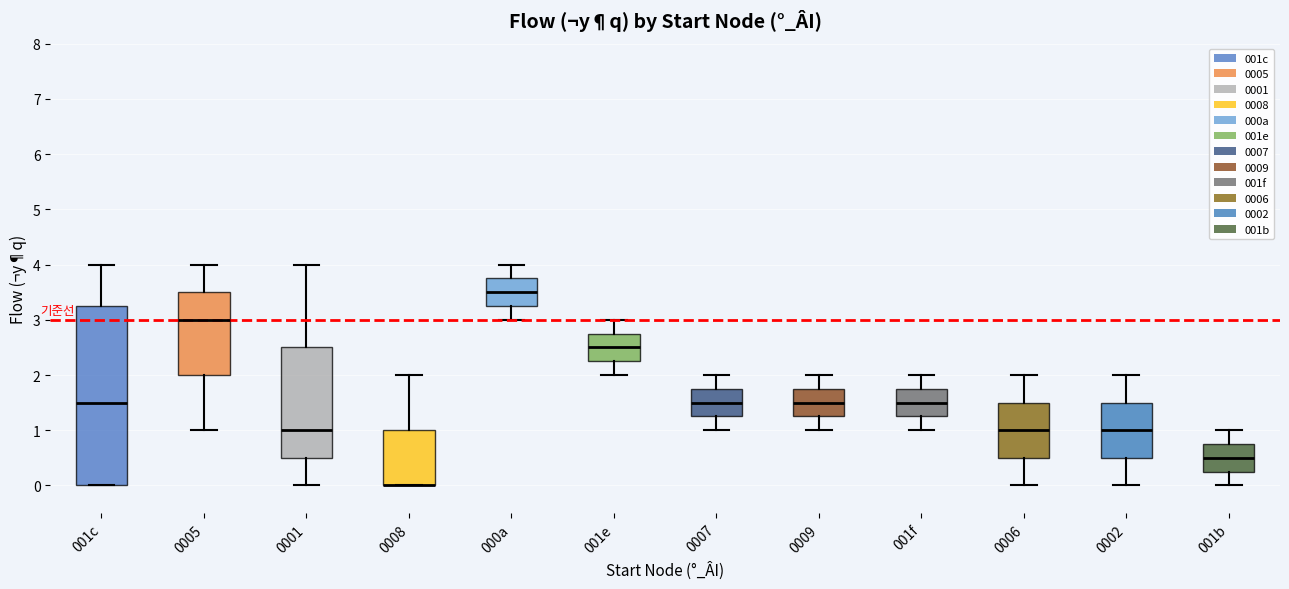

Reading left to right, transcribe this box plot: for each box, give where its median line is, the range the box spans, and where its two whiskers end, as read against the y-axis. The values are not printed on the chart, so give them approximately, as read against the axis.

001c: median 1.5, box 0.0 to 3.3, whiskers 0.0 to 4.0
0005: median 3.0, box 2.0 to 3.5, whiskers 1.0 to 4.0
0001: median 1.0, box 0.5 to 2.5, whiskers 0.0 to 4.0
0008: median 0.0 (drawn on the box's lower edge), box 0.0 to 1.0, whiskers 0.0 to 2.0
000a: median 3.5, box 3.3 to 3.8, whiskers 3.0 to 4.0
001e: median 2.5, box 2.3 to 2.8, whiskers 2.0 to 3.0
0007: median 1.5, box 1.3 to 1.8, whiskers 1.0 to 2.0
0009: median 1.5, box 1.3 to 1.8, whiskers 1.0 to 2.0
001f: median 1.5, box 1.3 to 1.8, whiskers 1.0 to 2.0
0006: median 1.0, box 0.5 to 1.5, whiskers 0.0 to 2.0
0002: median 1.0, box 0.5 to 1.5, whiskers 0.0 to 2.0
001b: median 0.5, box 0.3 to 0.8, whiskers 0.0 to 1.0